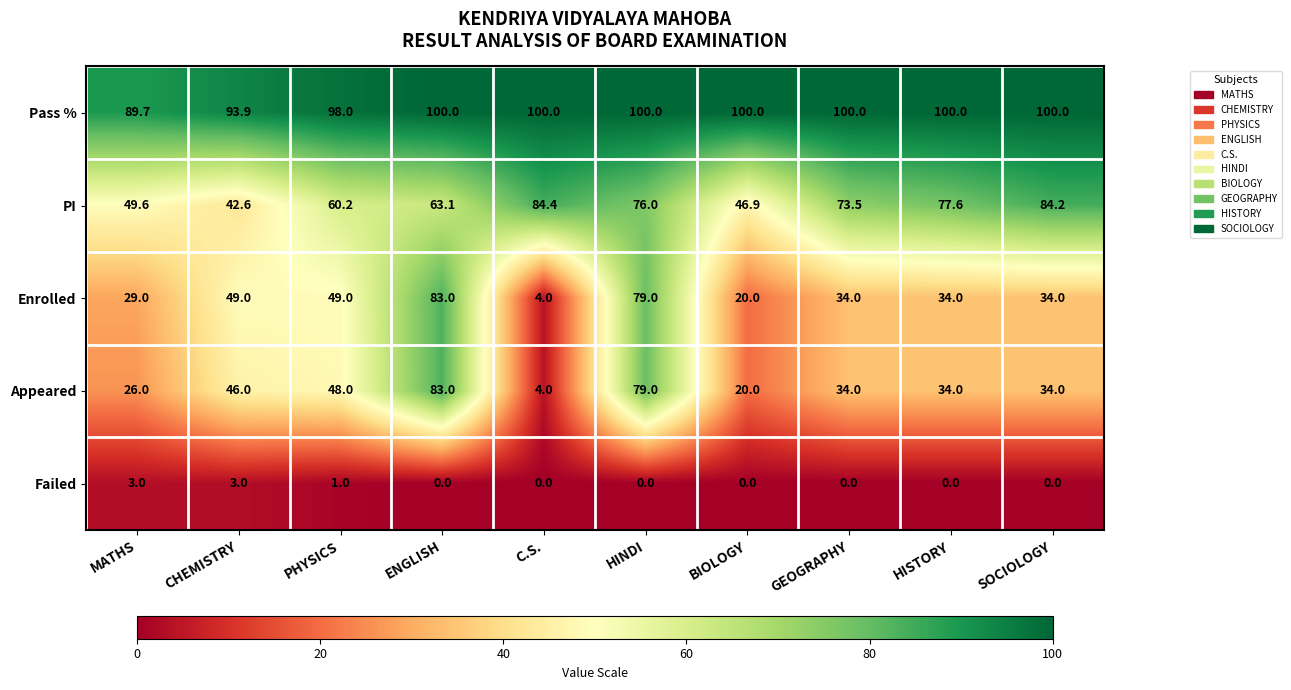

What is the greatest value displayed?

100.0